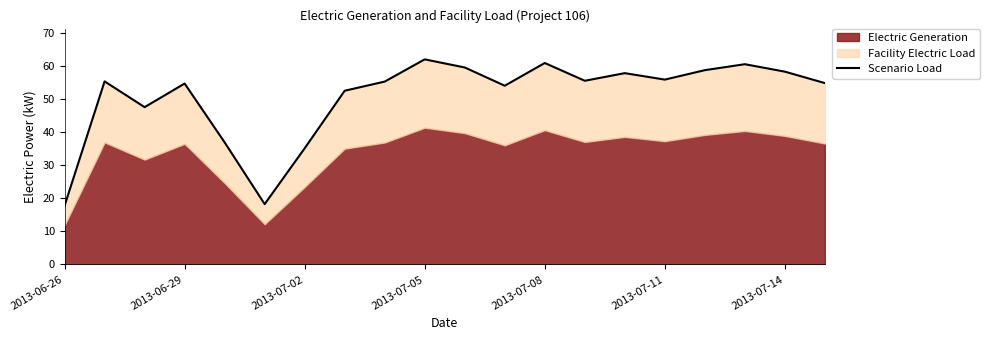

True or false: there are more than 0 points higher than both neighbors.

True